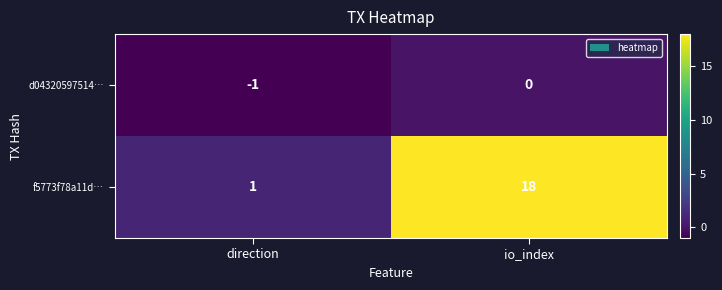

At direction, list the series in order from smallest to largest.

d04320597514…, f5773f78a11d…